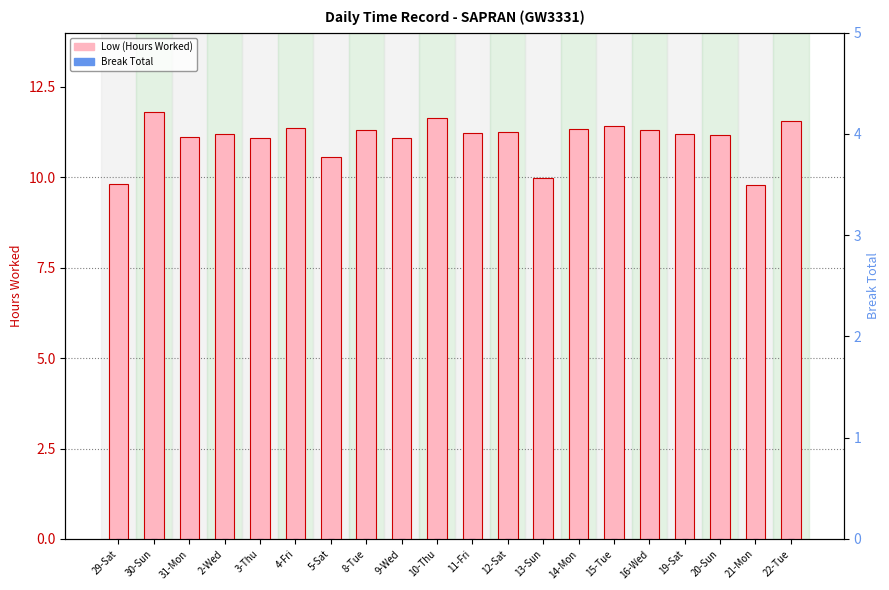

Which series has the largest range (max minus min)?

Low (Hours Worked)